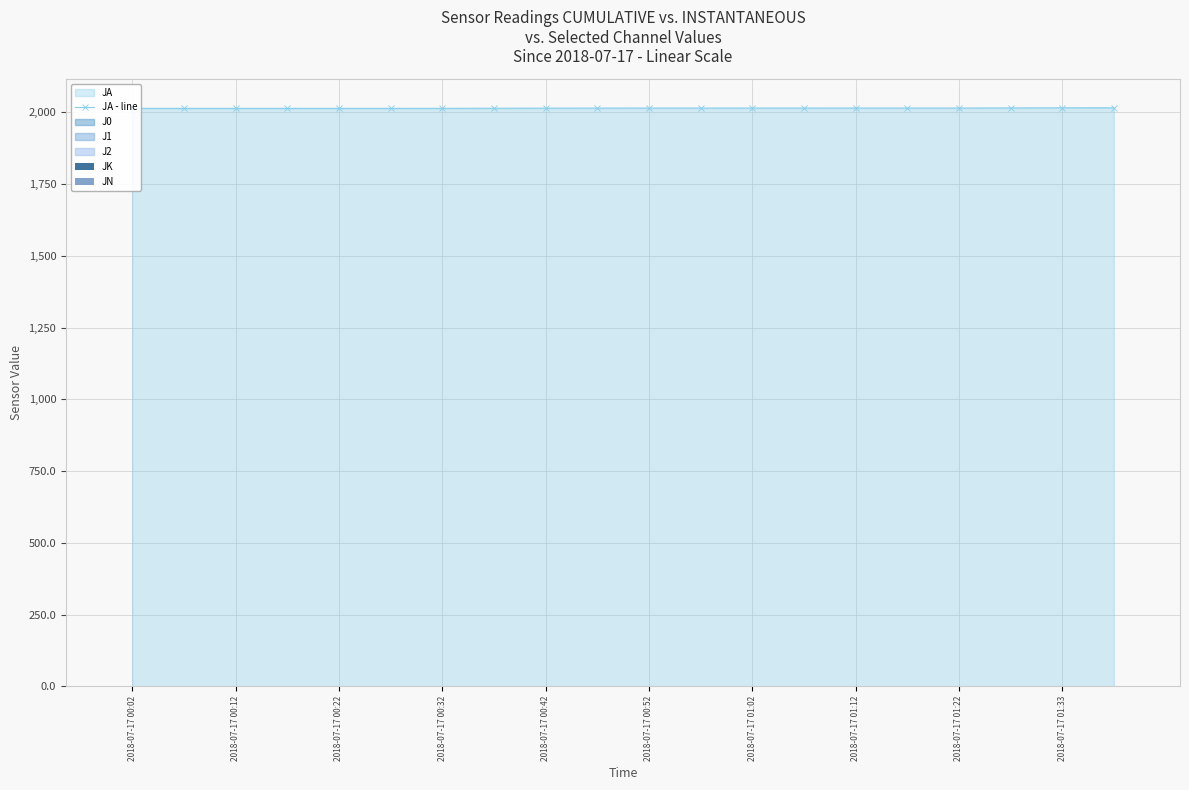

Is it true that JN equals 0.6 at 2018-07-17 00:22?

True